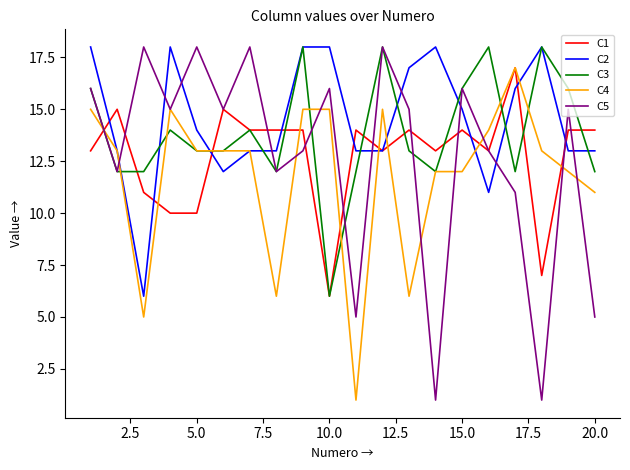

Which series has the widest spread of values?

C5